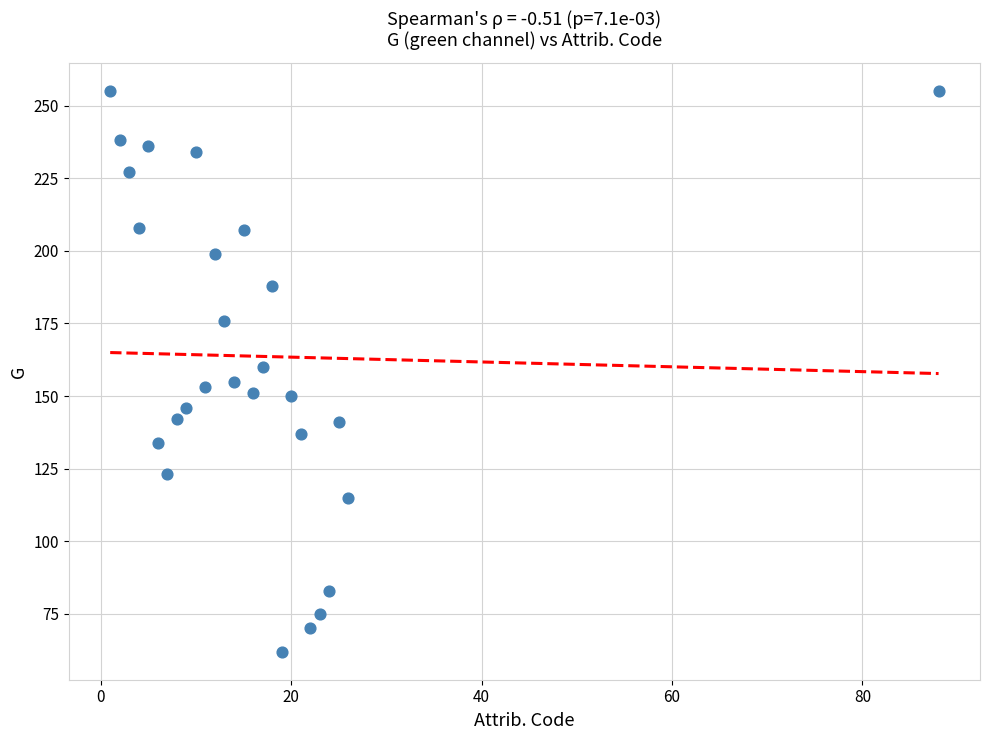

What is the range of Y values (max minus min)?

193